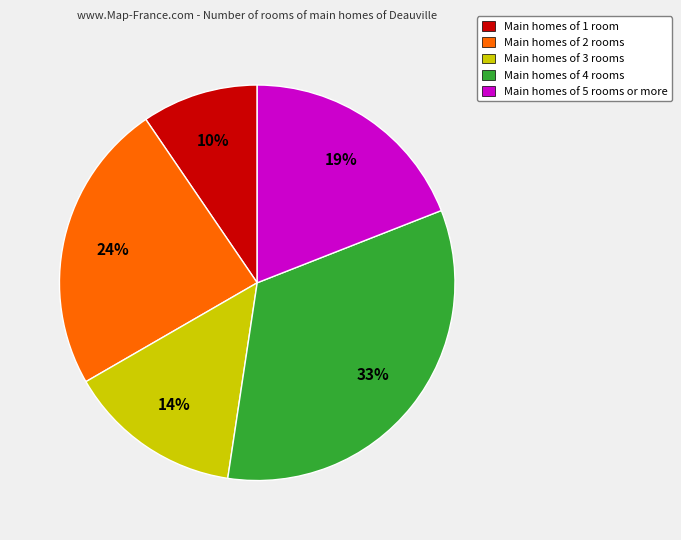

To the nearest percent, what percentage of the pie is Main homes of 3 rooms?

14%